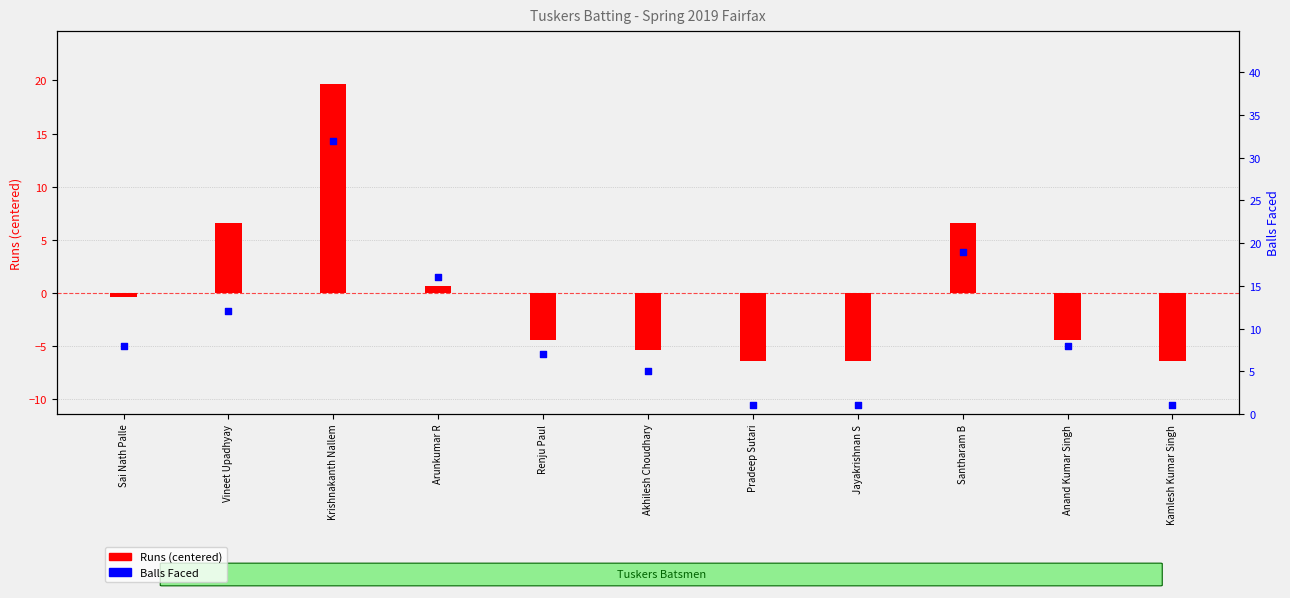

What is the total value across all series at Pradeep Sutari?

-5.4